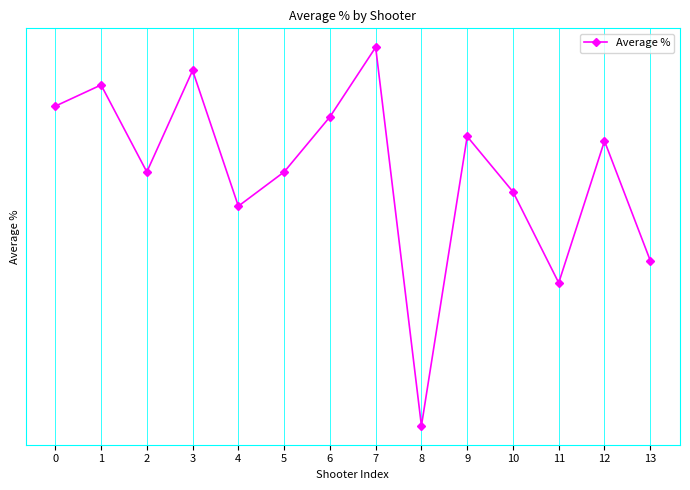

Does the chart have visible grid lines?

Yes